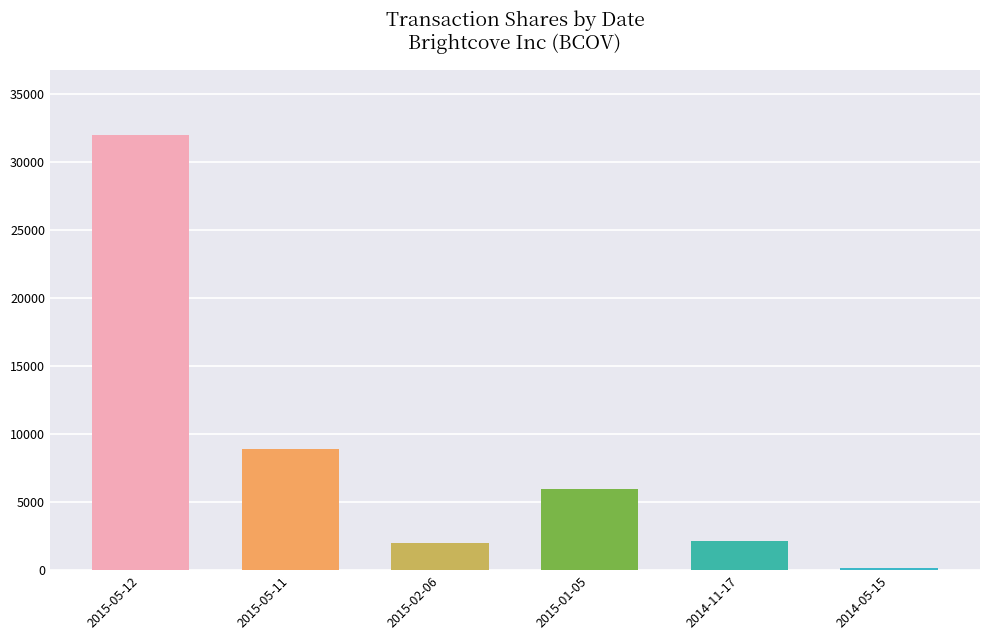

Where does the data first go above 5952?

2015-05-12